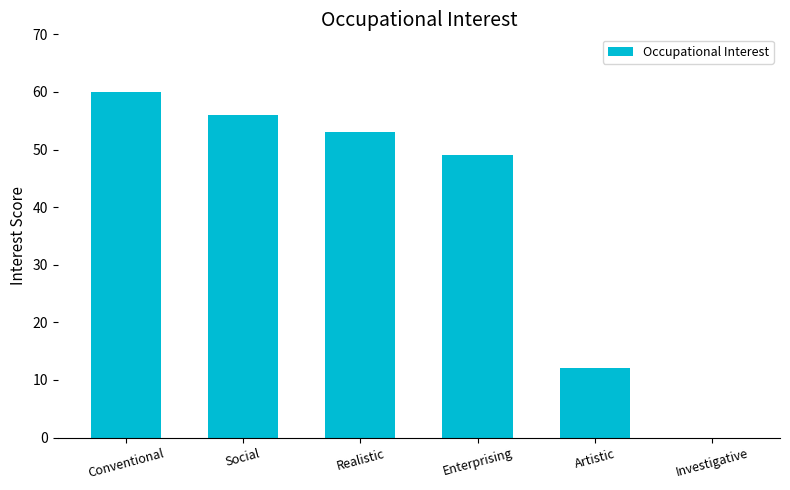

Which label corresponds to the largest value in the chart?

Conventional